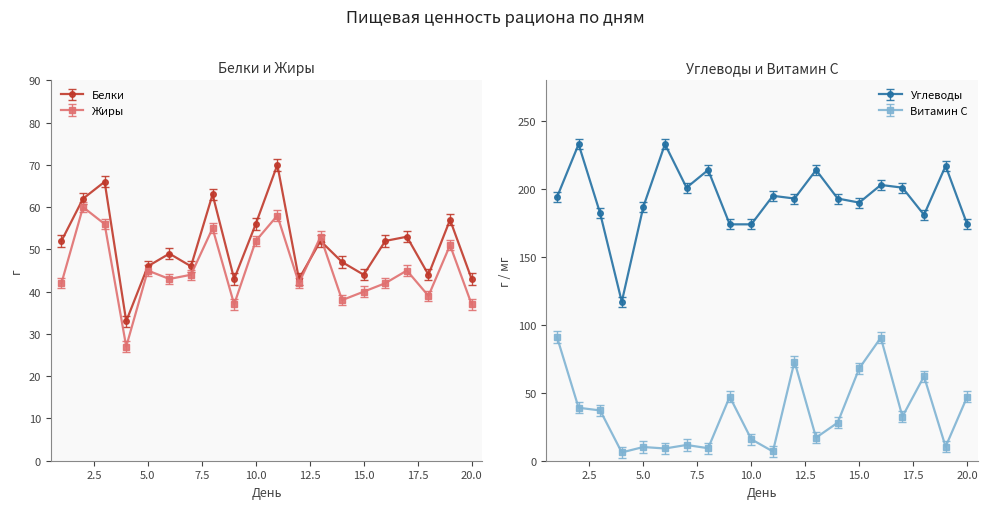

Between 14 and 11, which is larger?

11